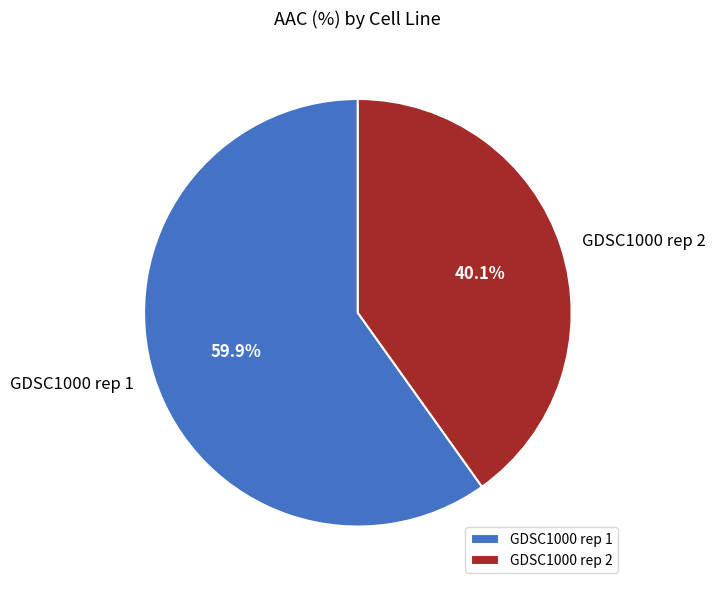

Between GDSC1000 rep 1 and GDSC1000 rep 2, which is larger?

GDSC1000 rep 1